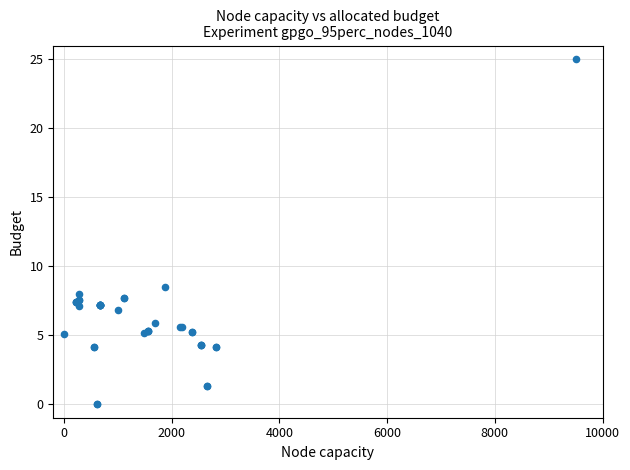

What Y value in the scatter plot is closest to 12?

8.5